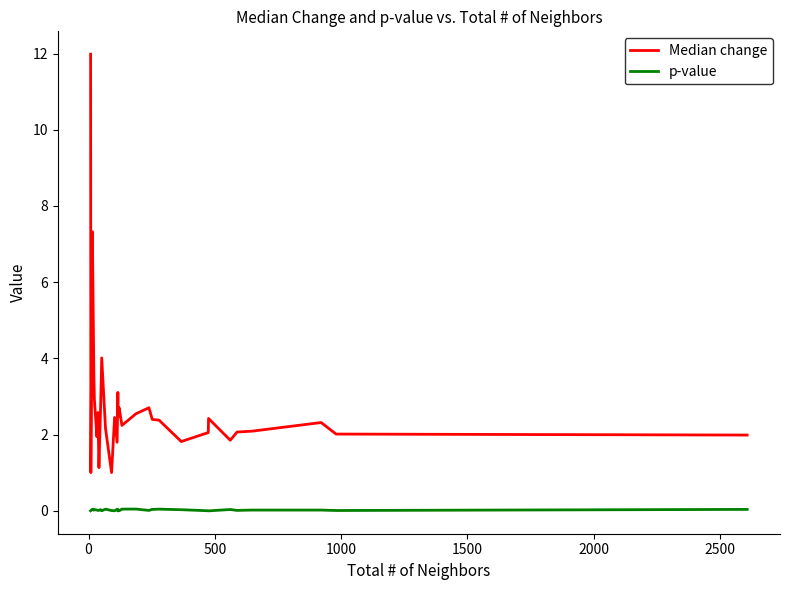

Which series has the largest total across all categories?

Median change